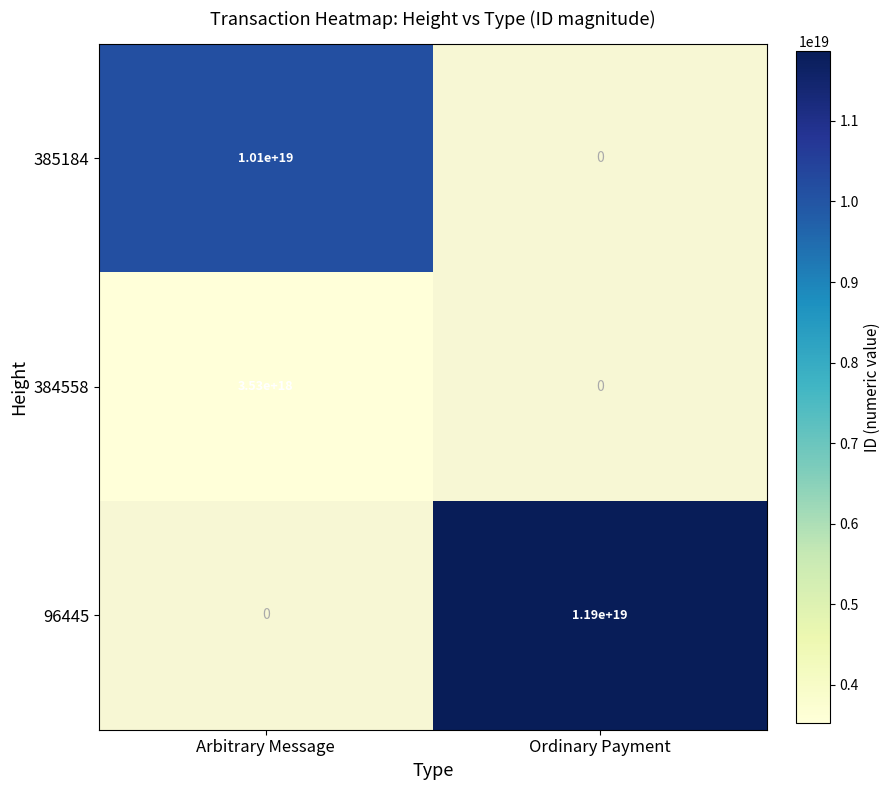

The value of 385184 at Arbitrary Message is 10100000000000000000. True or false?

True